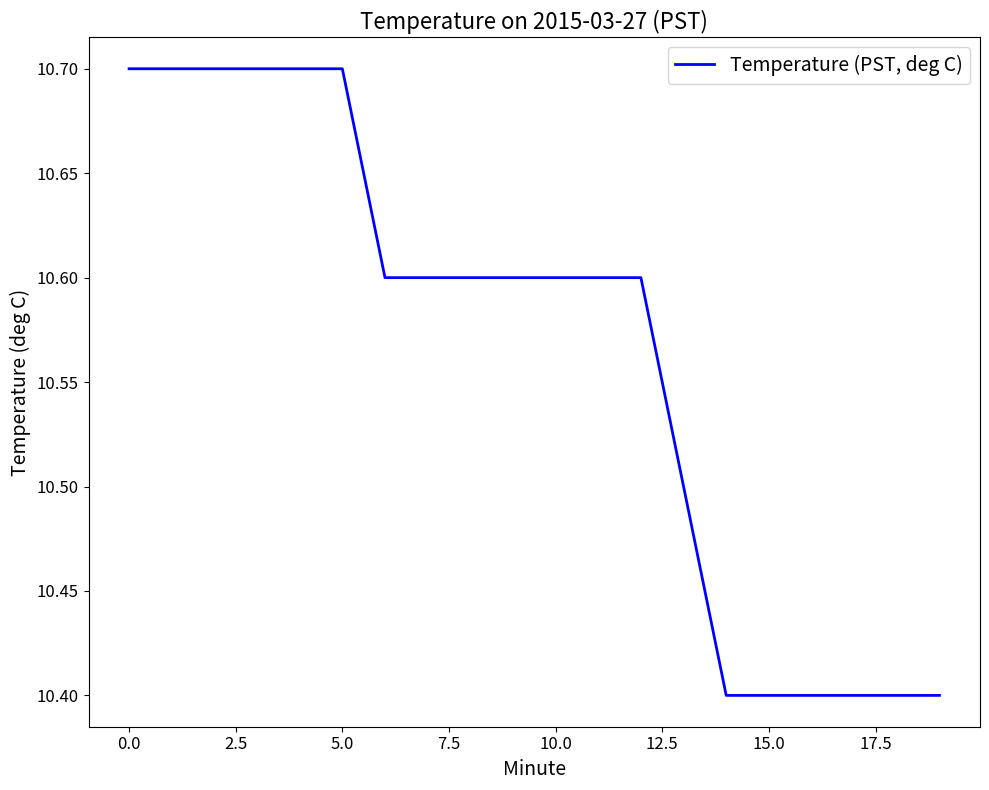

Does the chart have visible grid lines?

No